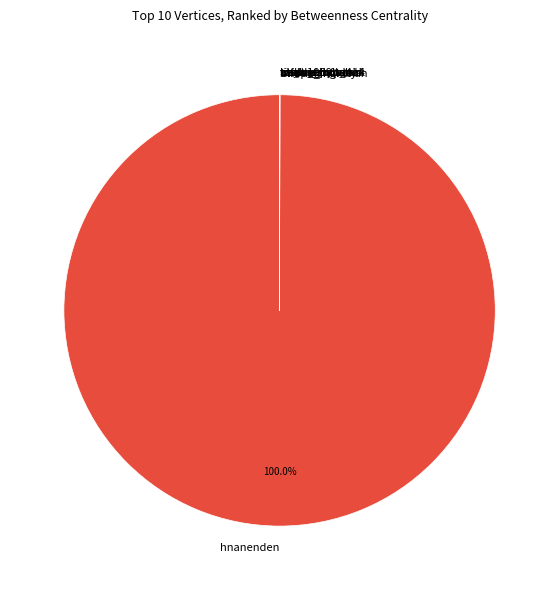

To the nearest percent, what is the difference between the largest and smallest slice percentages?

100%